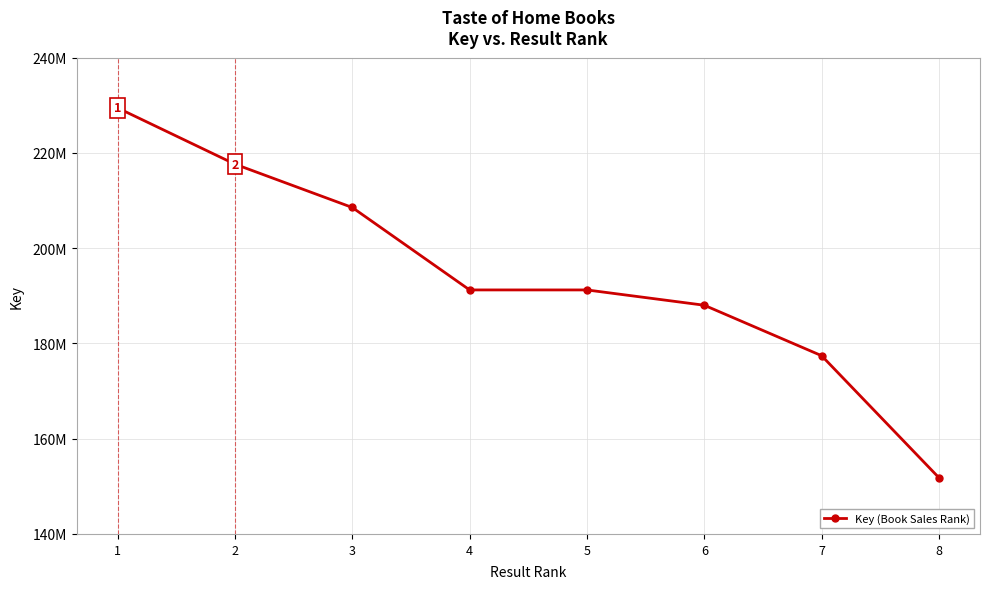

Does the chart have visible grid lines?

Yes